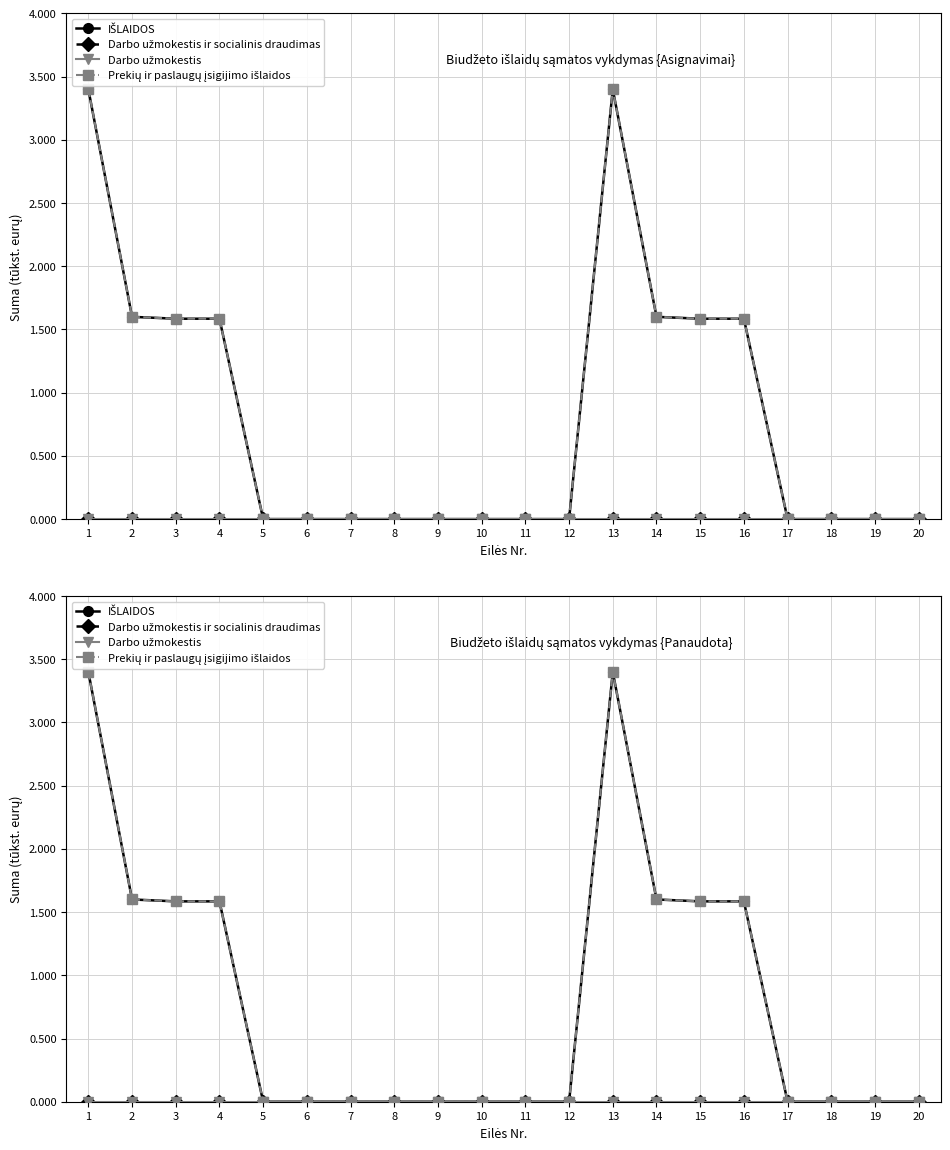

What is the maximum value shown in the chart?

3.4